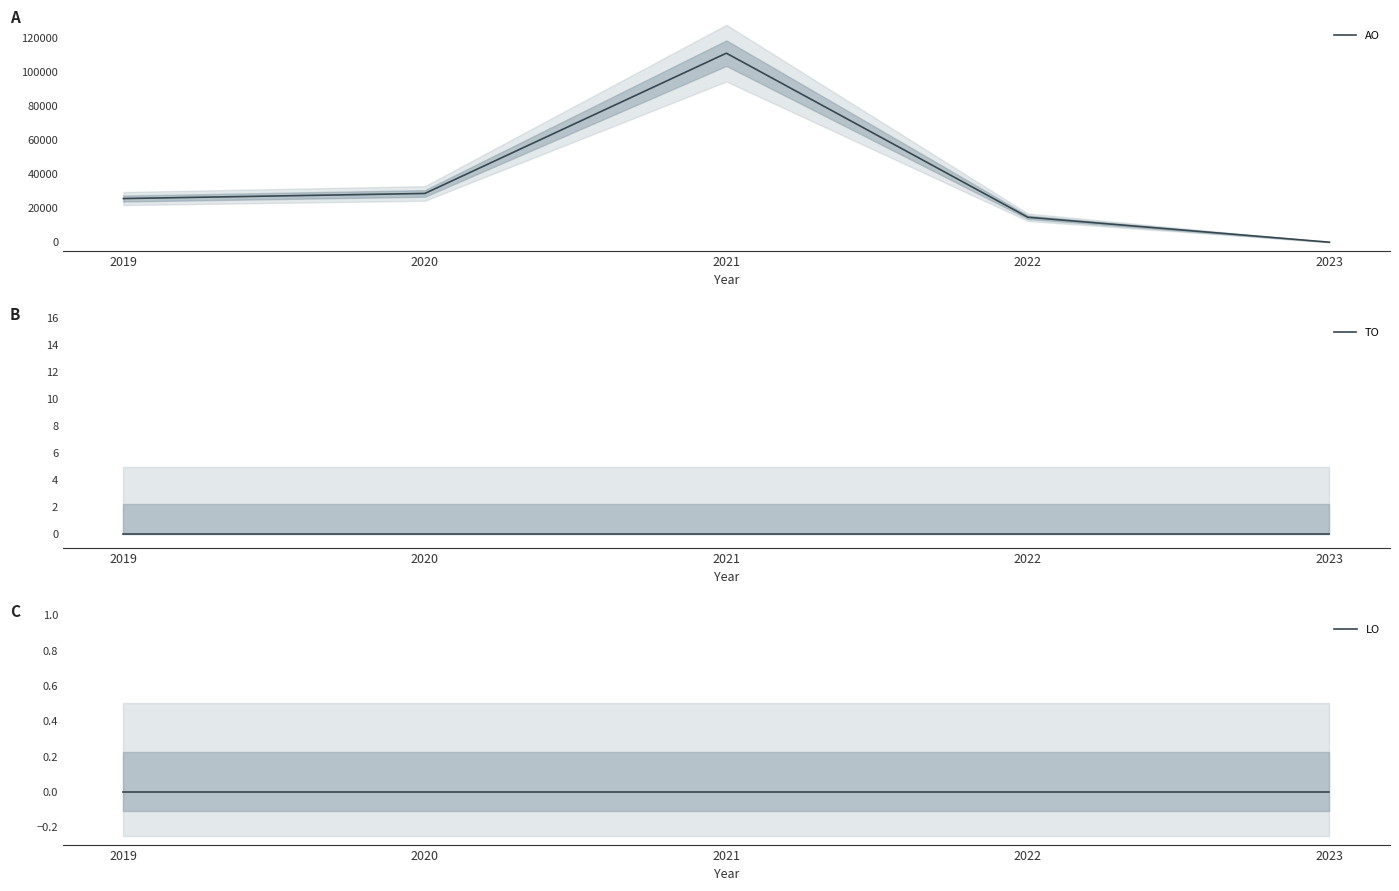

Between 2022 and 2019, which is larger?

2019